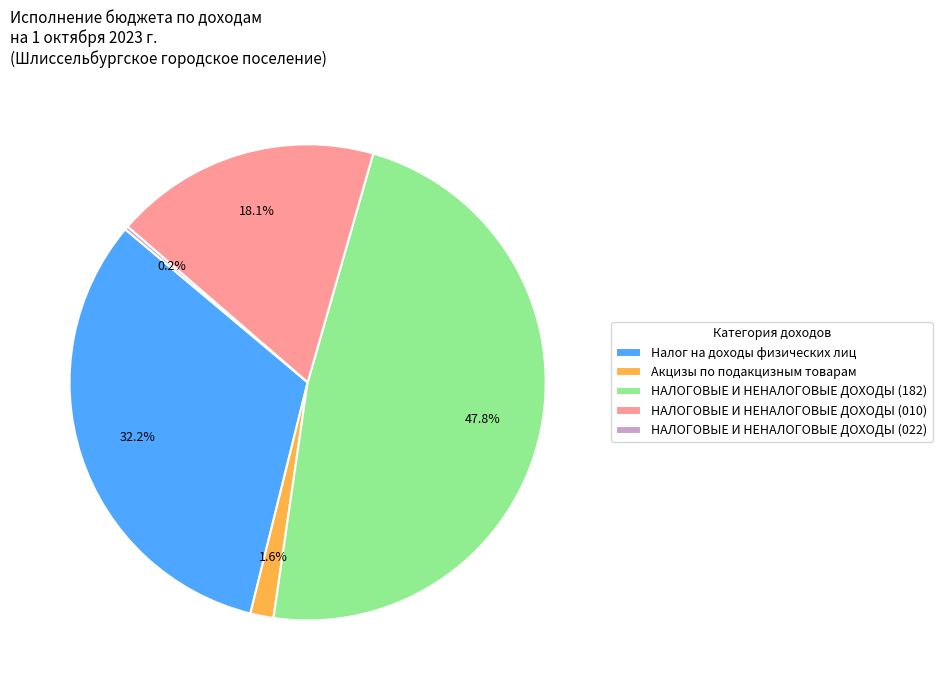

How much of the chart is everything except НАЛОГОВЫЕ И НЕНАЛОГОВЫЕ ДОХОДЫ (182)?

52.2%